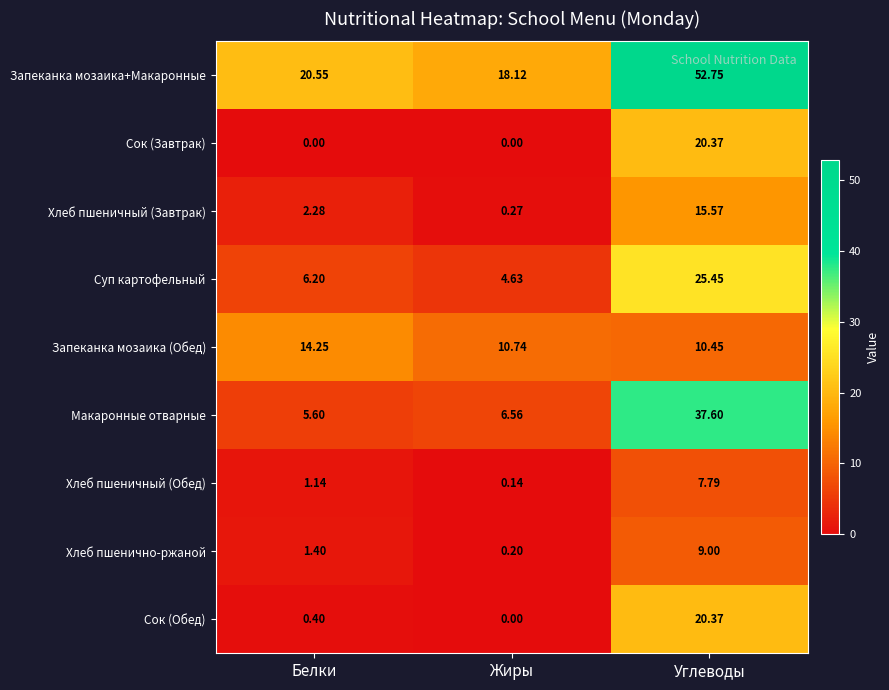

List the labels in order of Макаронные отварные value, smallest first.

Белки, Жиры, Углеводы